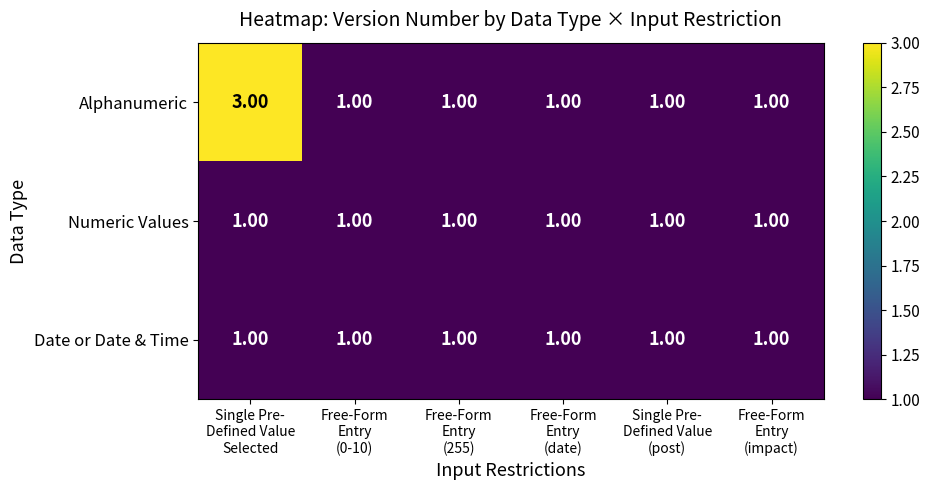

How many data points does each series have?

6